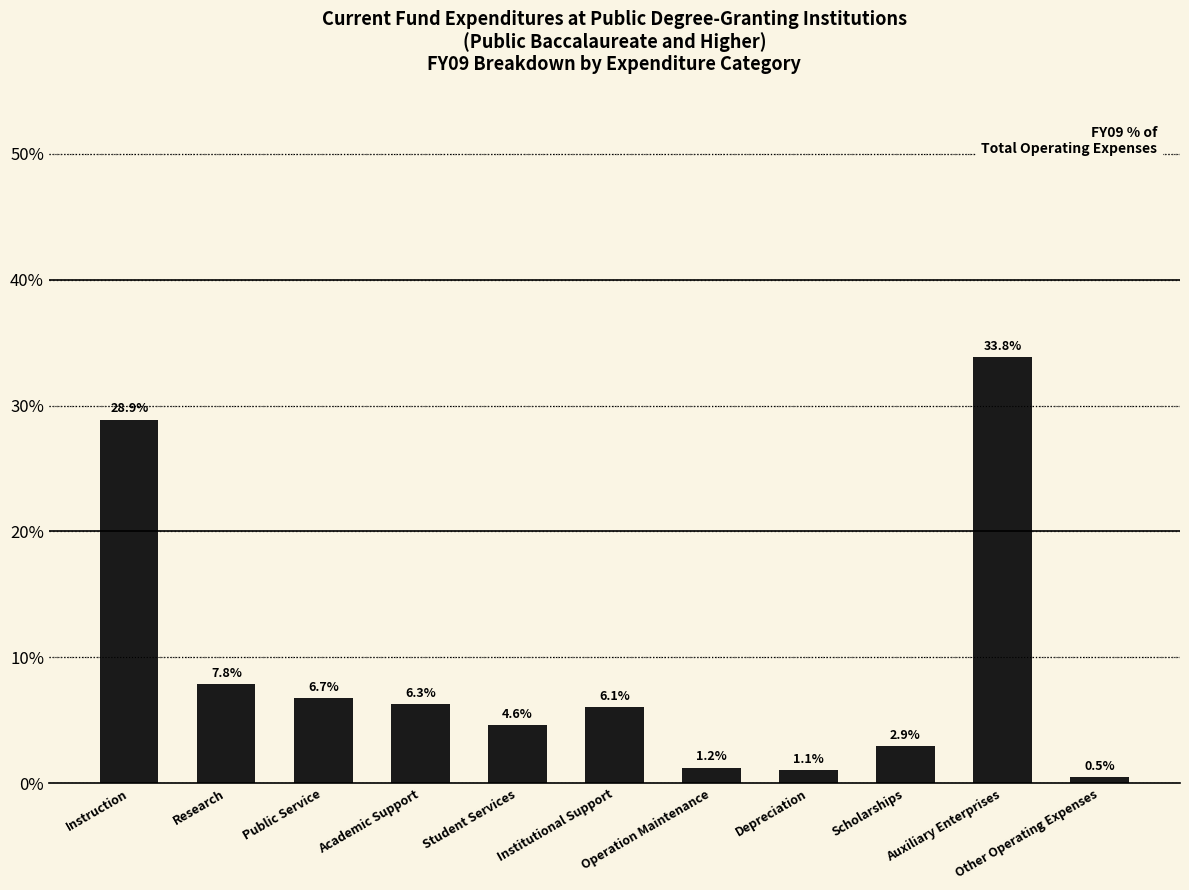

The chart shows a value of 1.3 at Institutional Support. True or false?

False